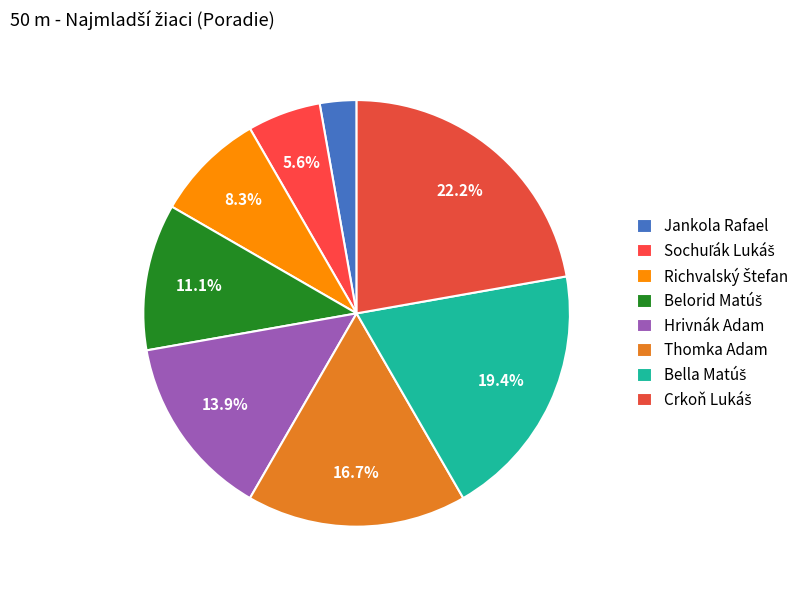

What percentage is NOT represented by Crkoň Lukáš?

77.8%